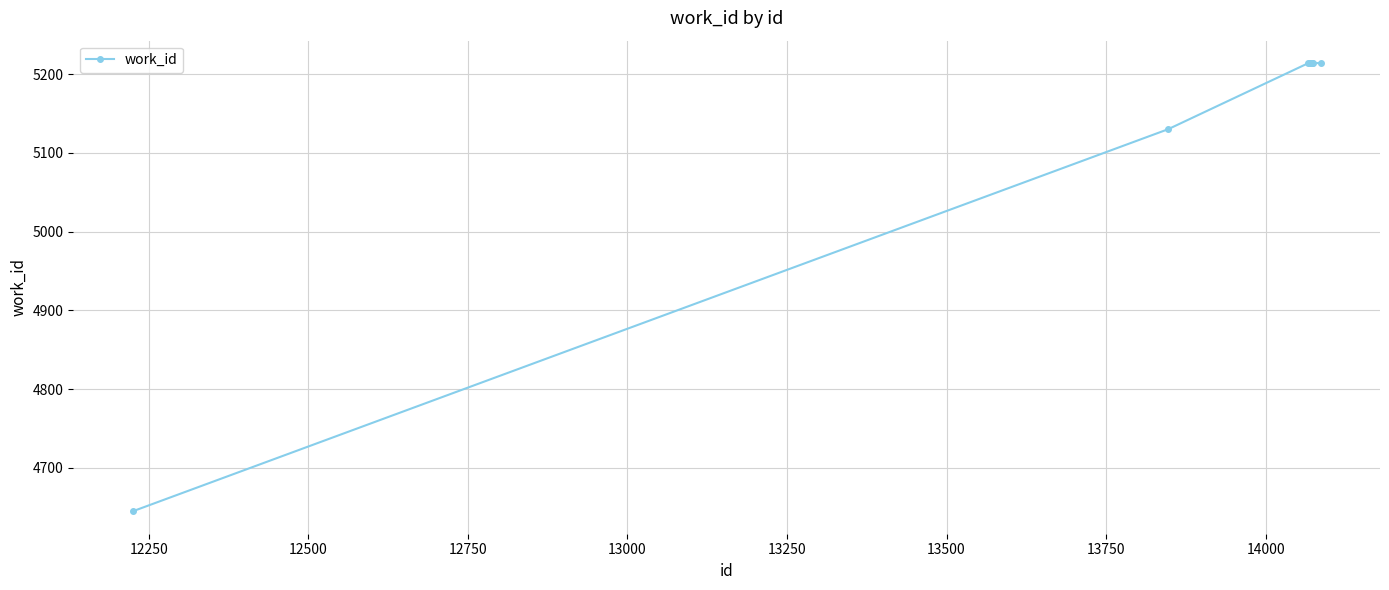

Count the number of categories in the chart.

8